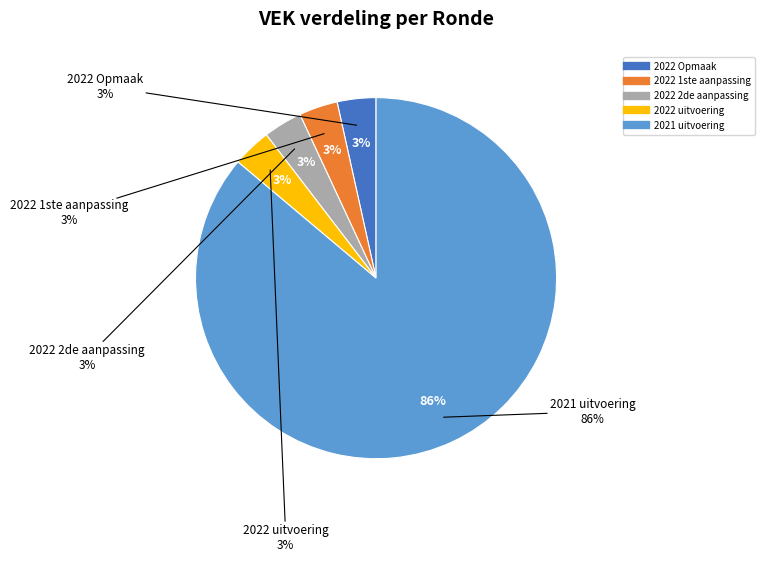

Do 2022 Opmaak and 2022 2de aanpassing together represent more than half of the pie?

No